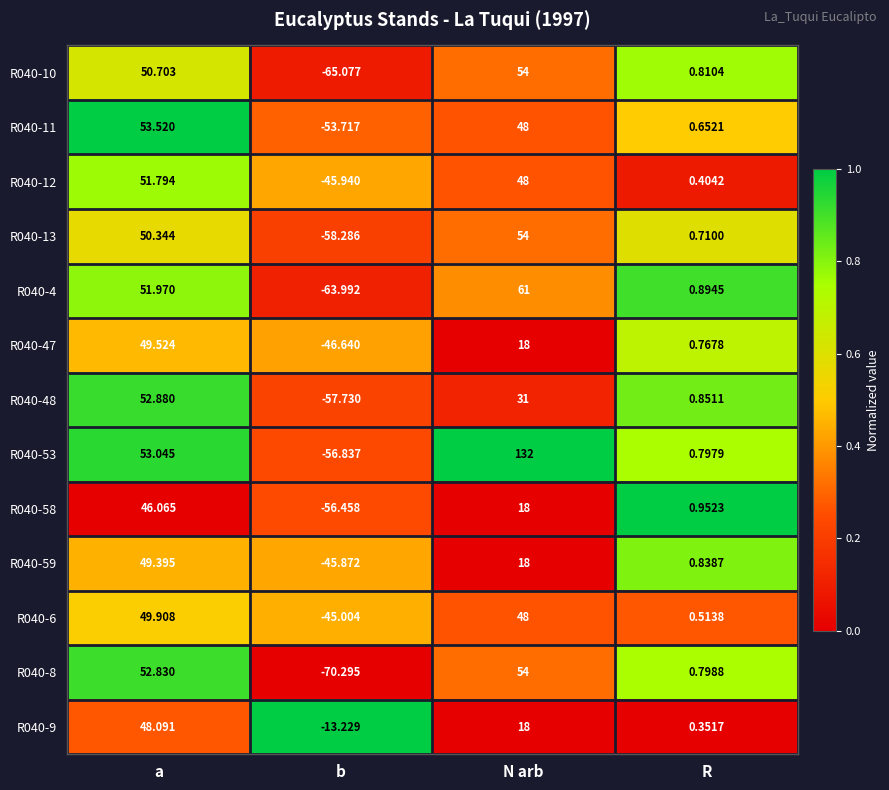

At which category is the sum across all series the highest?

a